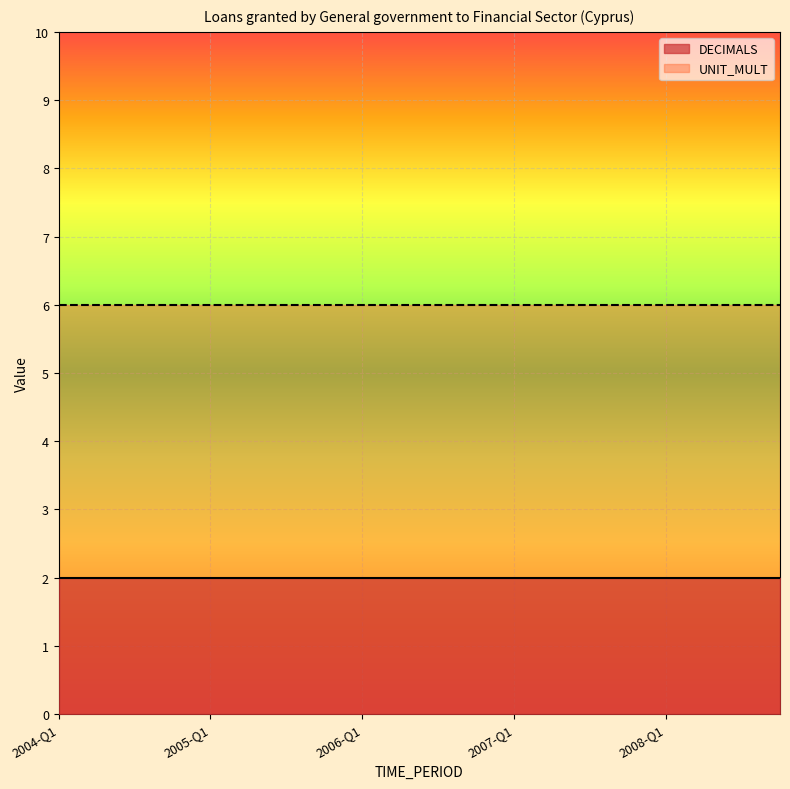

What is the maximum value shown in the chart?

6